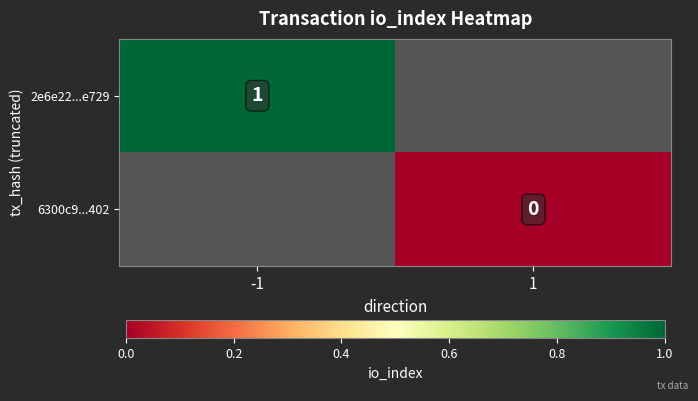

Which has a higher value, 1 or -1?

-1